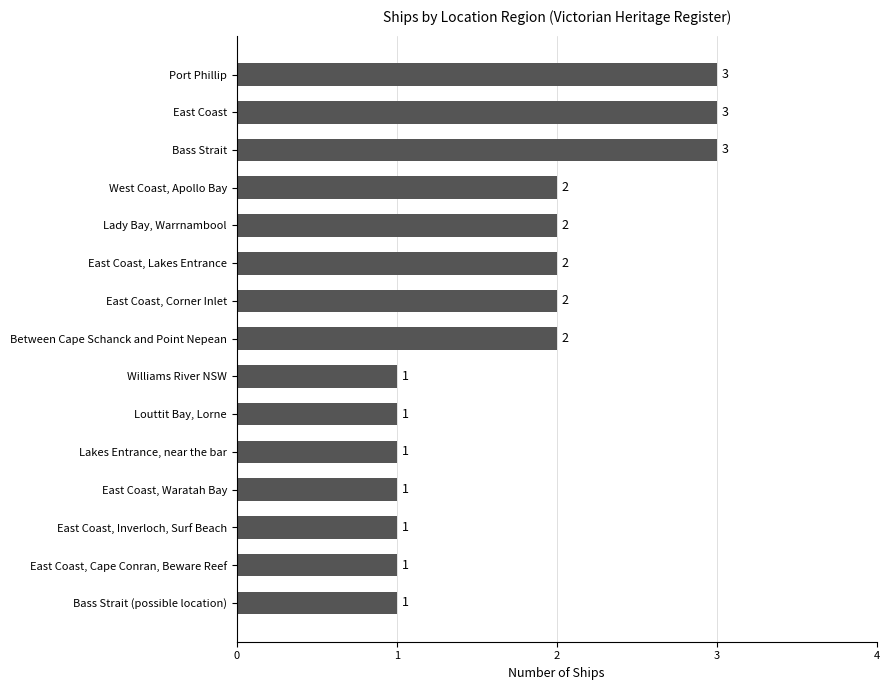

Is it true that the value at Bass Strait is 3?

True